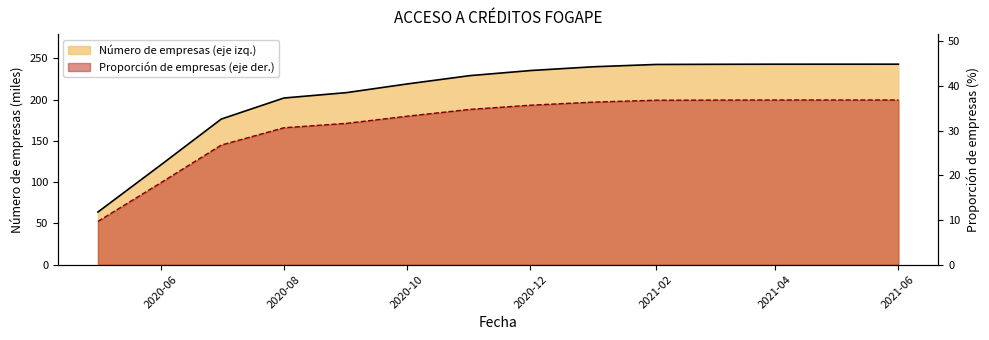

Rank the categories by Proporción de empresas (eje der.) value from highest to lowest.

2021-06, 2021-05, 2021-04, 2021-03, 2021-02, 2021-01, 2020-12, 2020-11, 2020-10, 2020-09, 2020-08, 2020-07, 2020-06, 2020-05